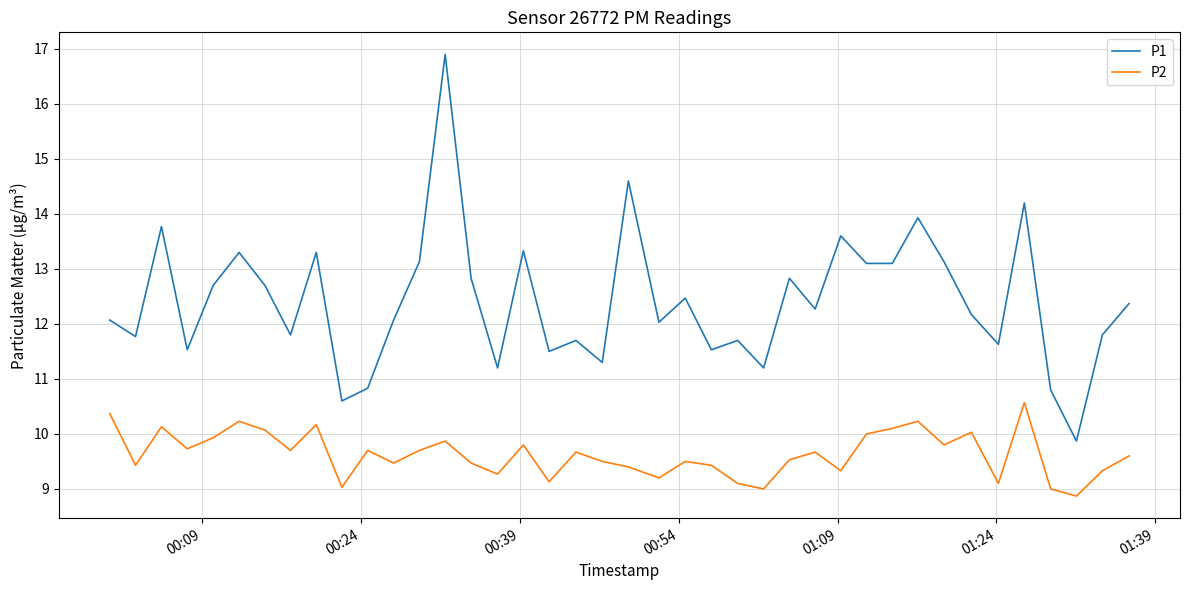

What is the minimum value for P2?

8.9